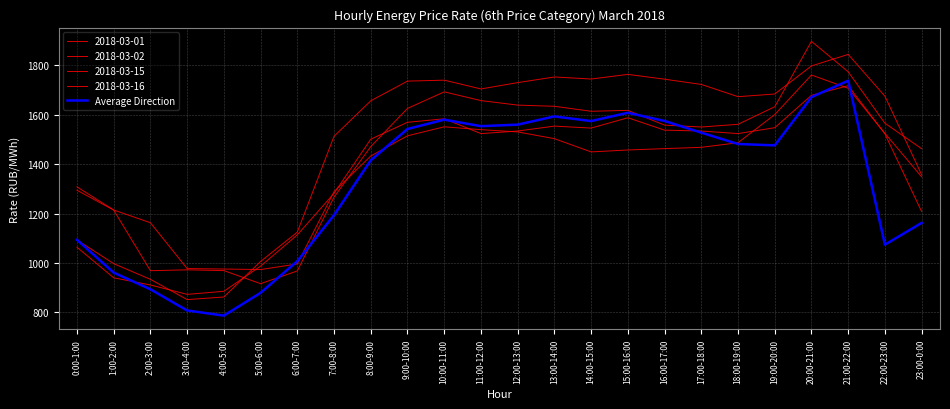

Does the chart display data point markers on the line(s)?

No